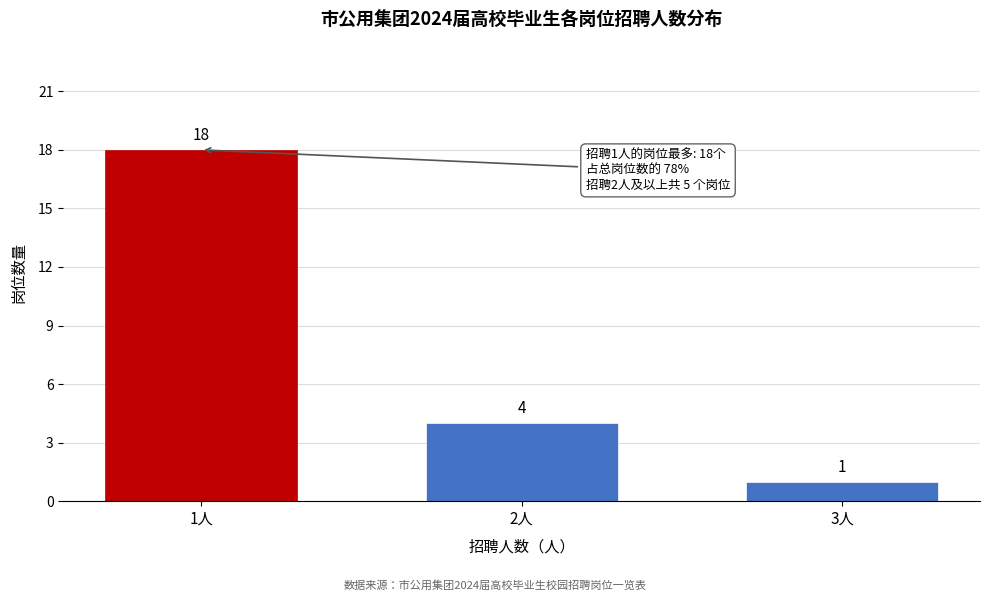

Reading left to right, list all the values displayed in this chart.

1人=18	2人=4	3人=1